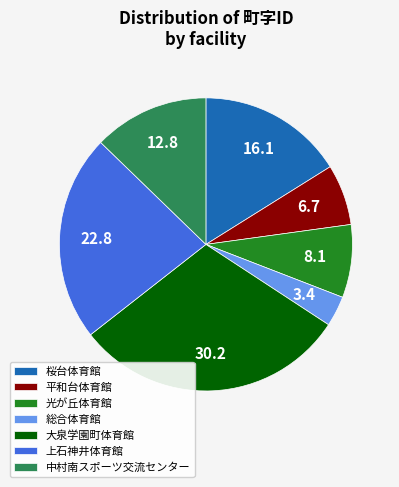

Approximately how many times larger is the value at 上石神井体育館 compared to 光が丘体育館?

2.8